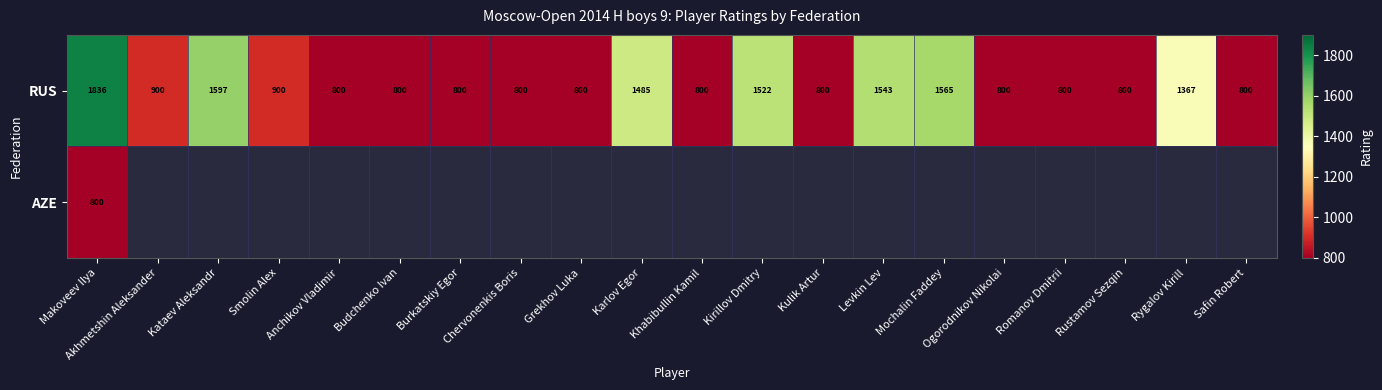

What is the average value of the RUS series?

1076